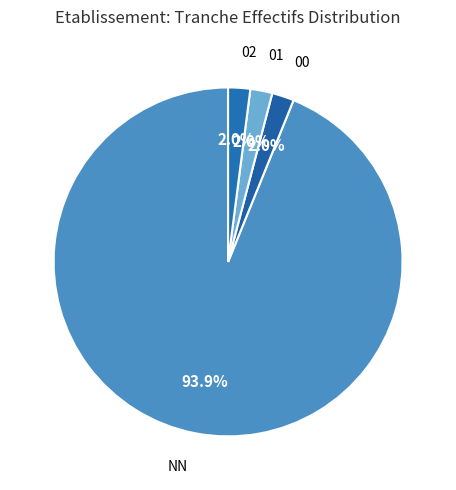

What is the ratio of the value at 00 to the value at 01?

1.0